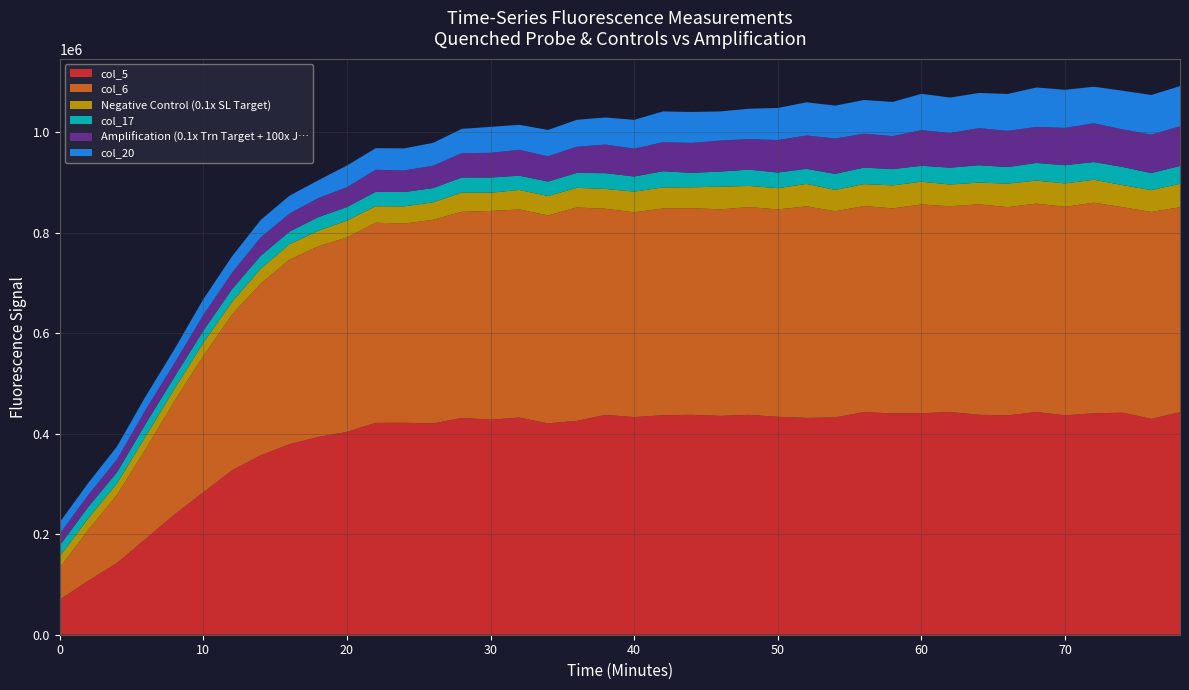

Reading right to left, what are all the values shown in this chart?

col_5: 442921	429612	441893	440843	436768	443266	436608	437799	443311	440850	440552	443108	432530	431541	433845	437644	435560	437714	436939	433085	437578	425581	420737	432246	428023	431487	420518	421860	421751	403744	393560	379138	357019	327237	283345	239406	191112	142981	107542	69647
col_6: 407972	411827	409091	418980	414988	414748	414389	418906	409515	415497	408039	410022	410249	421061	412647	413563	410907	411355	411415	407637	410242	424767	413788	414170	415445	410235	405260	396569	398225	386900	379280	367469	341765	310055	271691	225795	179234	135543	101377	63517
Negative Control (0.1x SL Target): 46581	43441	43932	45697	46465	45853	46801	43134	43264	45282	45771	43703	42491	44631	42295	41990	45224	41487	41801	41172	39390	39060	38640	38765	36250	38333	34850	34143	32805	33697	30958	30604	29843	25233	25804	24489	25092	22911	23043	22093
col_17: 35495	33924	36098	35253	36251	35155	33024	34612	33430	31760	32308	32853	31989	29973	31100	32514	30203	28737	32385	30112	31425	29747	28758	28470	30203	30030	28301	28564	28598	26903	27190	25095	25712	25173	24306	23699	25089	22223	22667	22249
Amplification (0.1x Trn Target + 100x J…: 78994	76420	74858	77180	74270	71630	72069	73789	68944	70804	65768	67426	70368	66385	64717	60730	61695	59639	57759	55393	56934	52108	50351	51401	49260	48388	44575	42893	44095	39405	38032	35876	36521	32773	31005	27436	27977	25698	23889	22982
col_20: 79921	78997	76891	72740	75831	78465	73427	70019	70692	72403	67940	67151	65418	66075	63787	60462	57940	61522	61240	57371	53899	53535	52405	49773	51604	48352	45479	43980	42836	43094	35436	35579	34721	32571	31480	27746	26695	25589	23844	23073